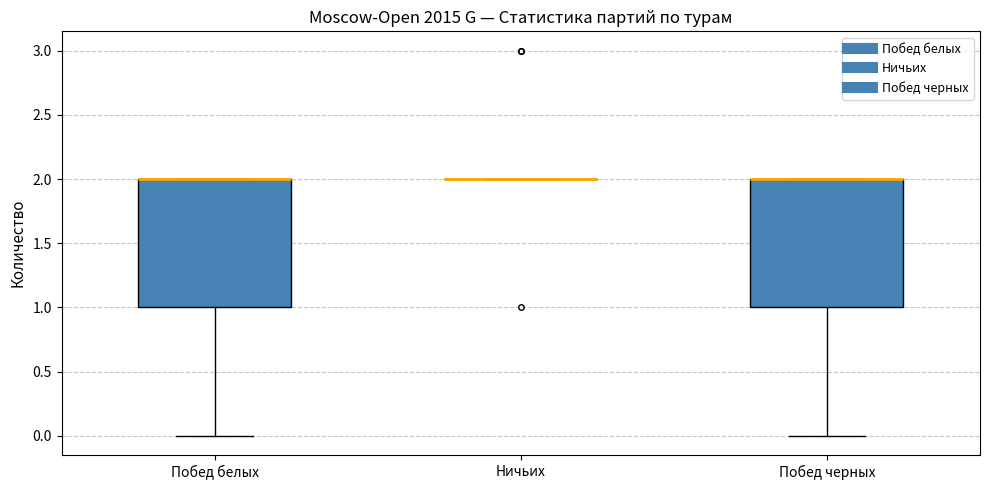

Reading left to right, transcribe this box plot: for each box, give where its median line is, the range the box spans, and where its two whiskers end, as read against the y-axis. The values are not printed on the chart, so give them approximately, as read against the axis.

Побед белых: median 2 (drawn on the box's upper edge), box 1 to 2, whiskers 0 to 2
Ничьих: box collapsed to a line at 2, whiskers 2 to 2
Побед черных: median 2 (drawn on the box's upper edge), box 1 to 2, whiskers 0 to 2